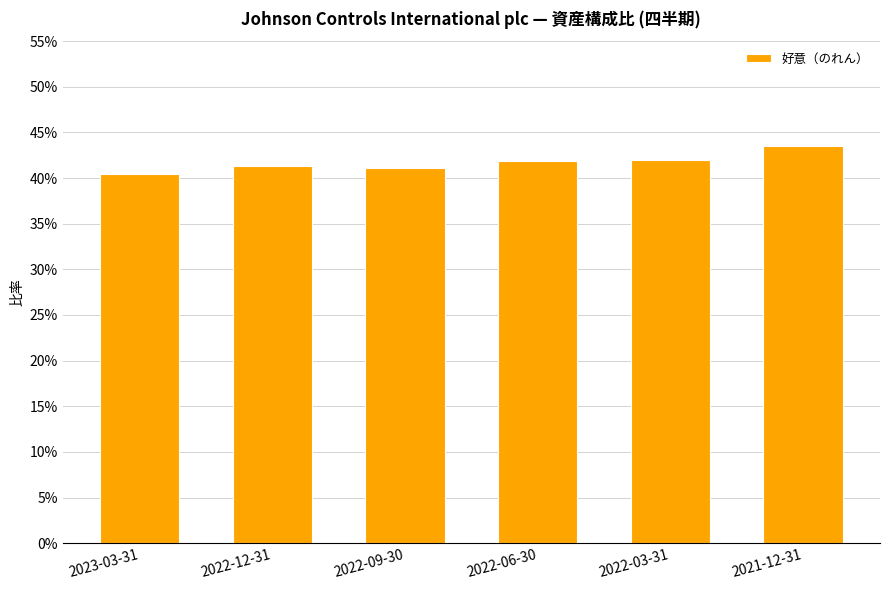

The chart shows a value of 0.7 at 2022-03-31. True or false?

False